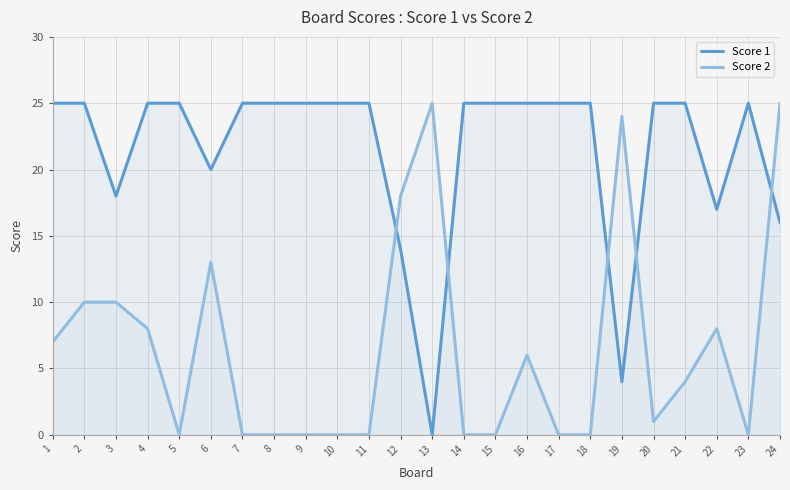

What is the sum of the Score 2 values at 6 and 4?

21